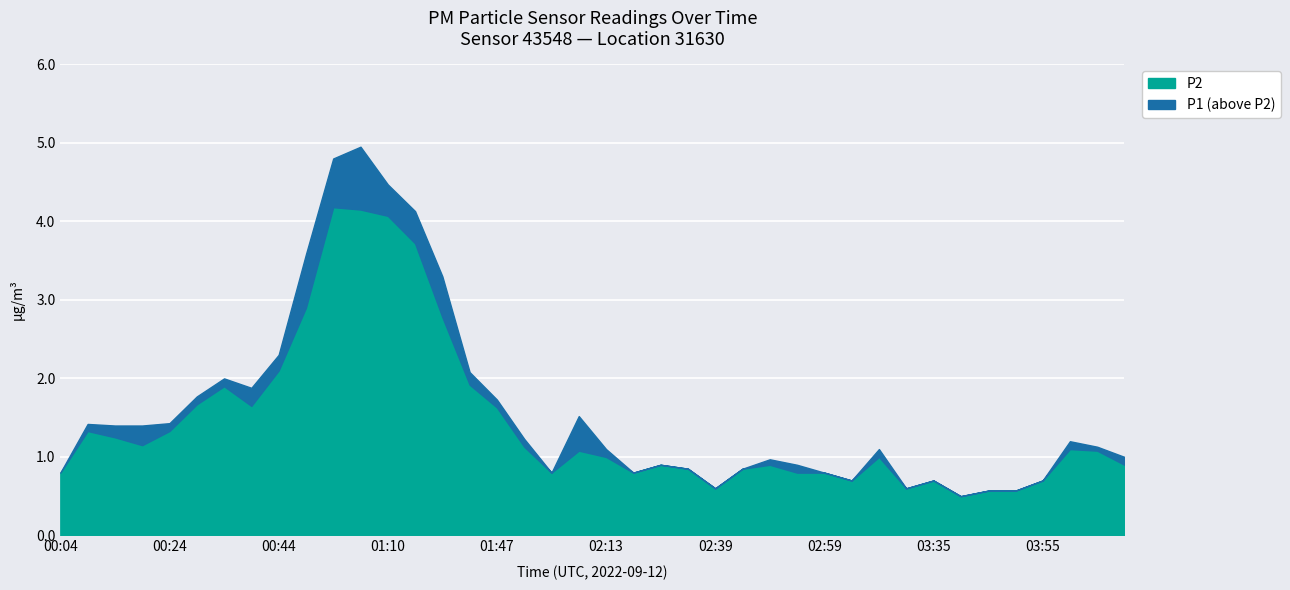

How many lines are shown in the chart?

2